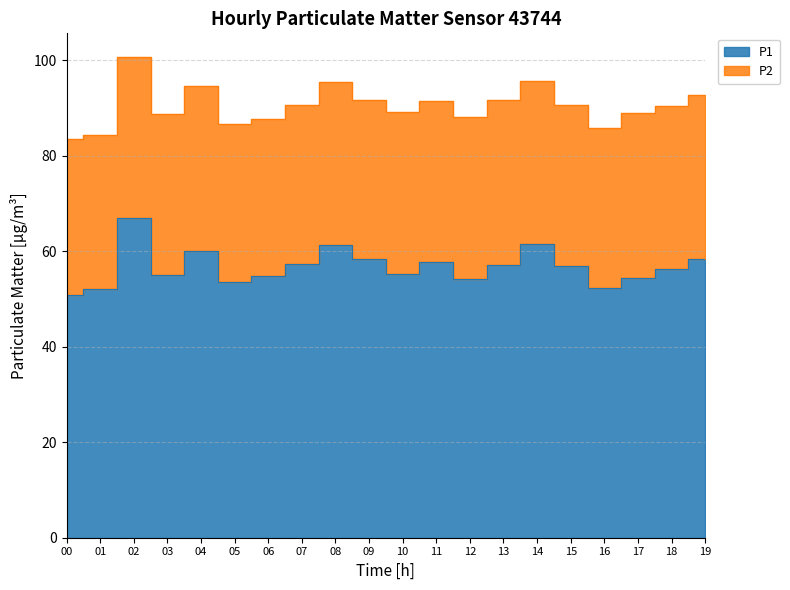

Rank the categories by value from lowest to highest.

00, 01, 16, 05, 12, 17, 06, 03, 10, 18, 15, 13, 07, 11, 09, 19, 04, 08, 14, 02